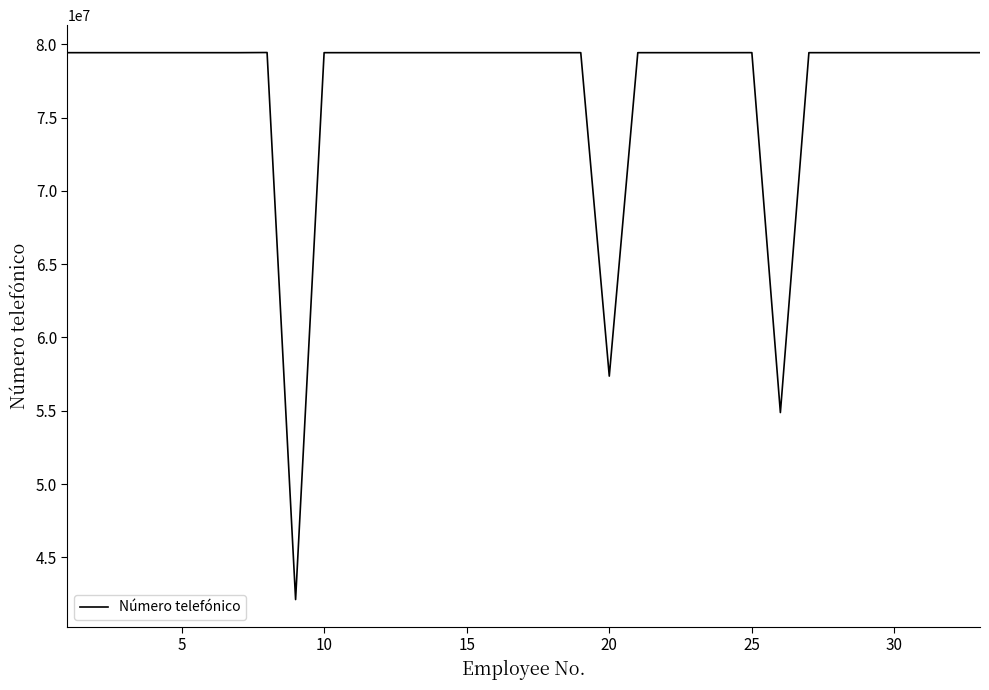

What is the maximum value shown in the chart?

79434416